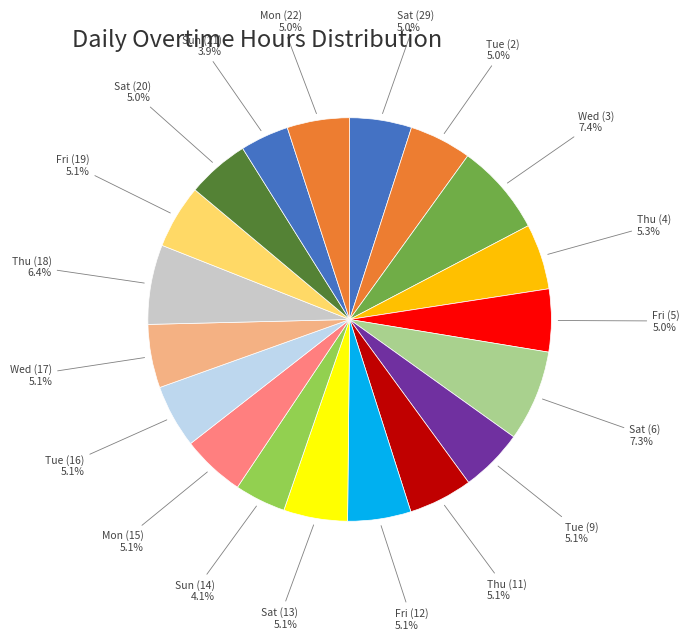

Combined, do Fri (19) and Wed (17) account for over 50%?

No